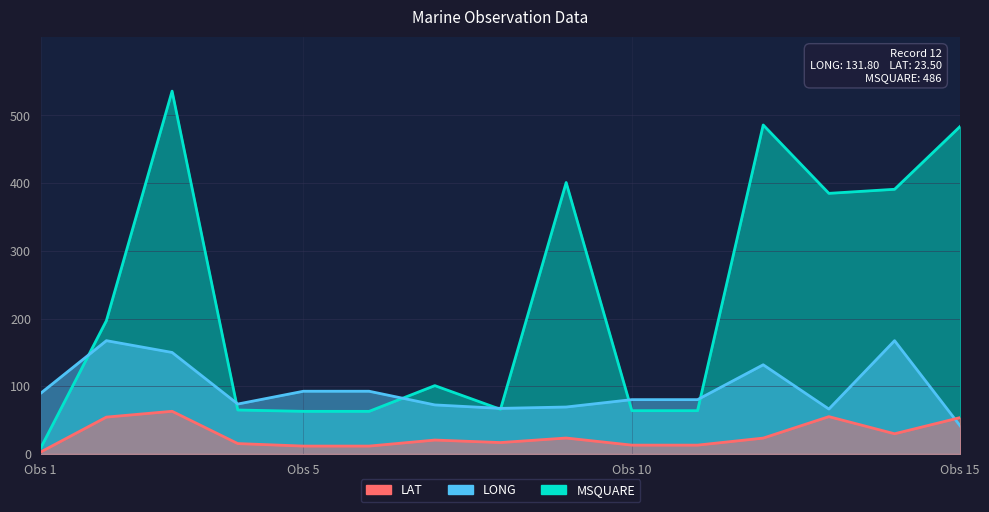

Reading right to left, list all the values displayed in this chart.

LONG: 41.4	167.4	66.4	131.8	80.3	80.3	69.4	67.4	72.5	92.7	92.7	73.8	150.0	167.4	89.8
LAT: 53.8	29.9	55.2	23.5	13.1	13.1	23.6	16.9	20.6	11.7	11.7	15.4	63.1	54.5	3.0
MSQUARE: 484.0	391.0	385.0	486.0	64.0	64.0	401.0	66.0	101.0	63.0	63.0	65.0	536.0	197.0	9.0